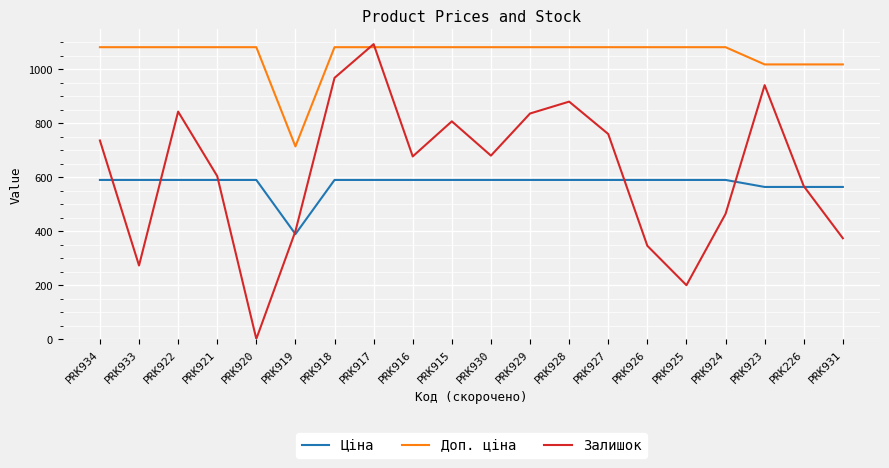

Which series has the largest range (max minus min)?

Залишок